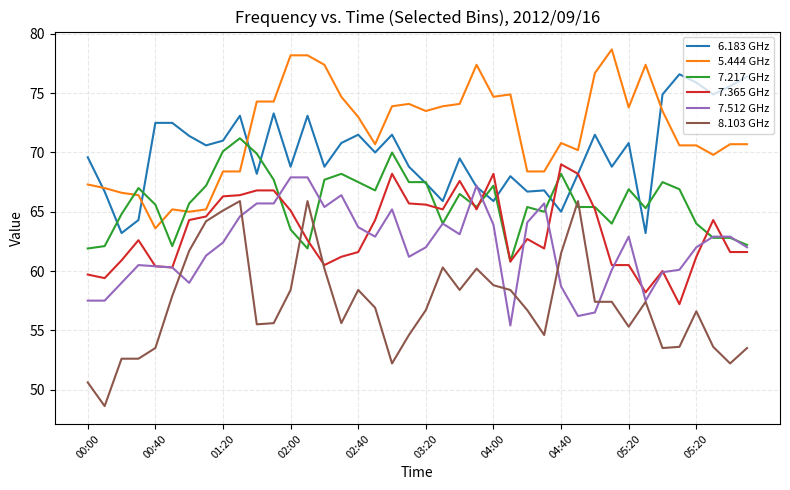

Which series has the largest total across all categories?

5.444 GHz